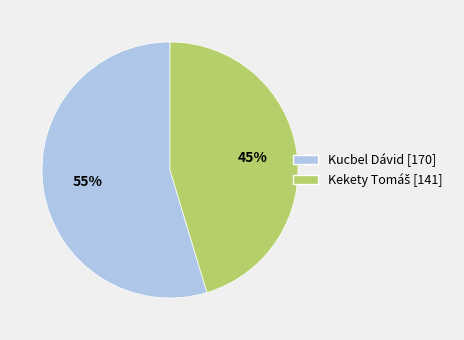

Is there a majority slice in this chart?

Yes